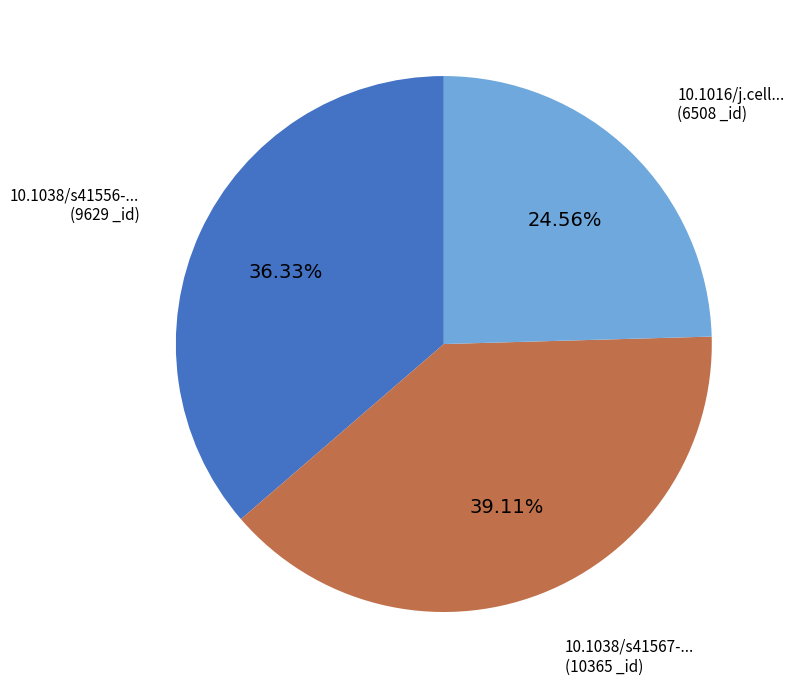

Does any single category account for the majority?

No